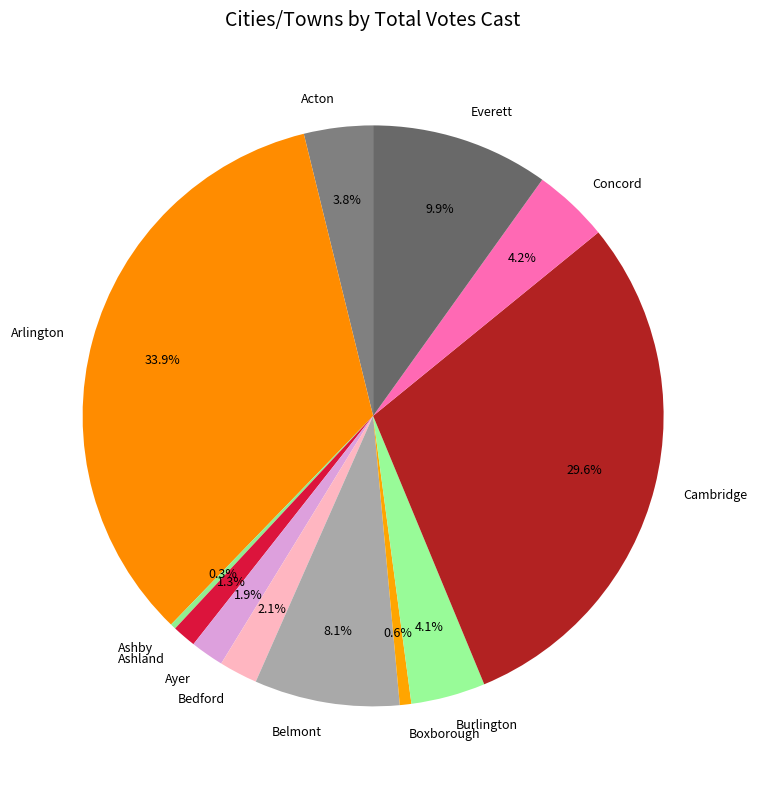

How much of the chart is everything except Belmont?

91.9%